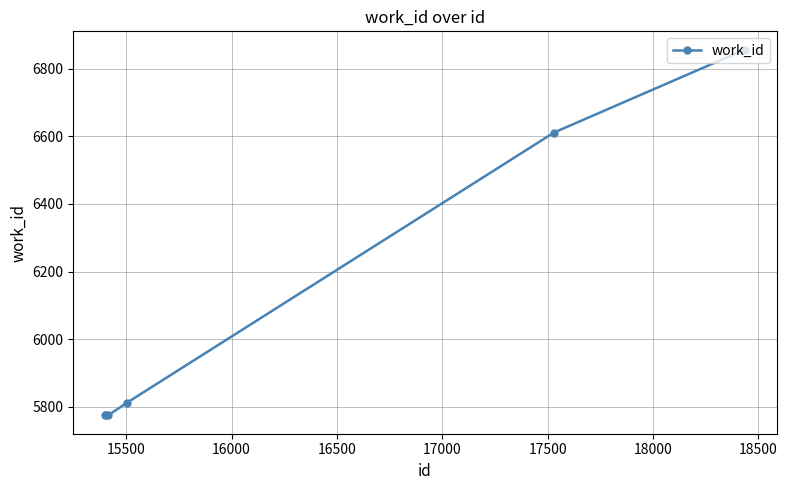

How many lines are shown in the chart?

1